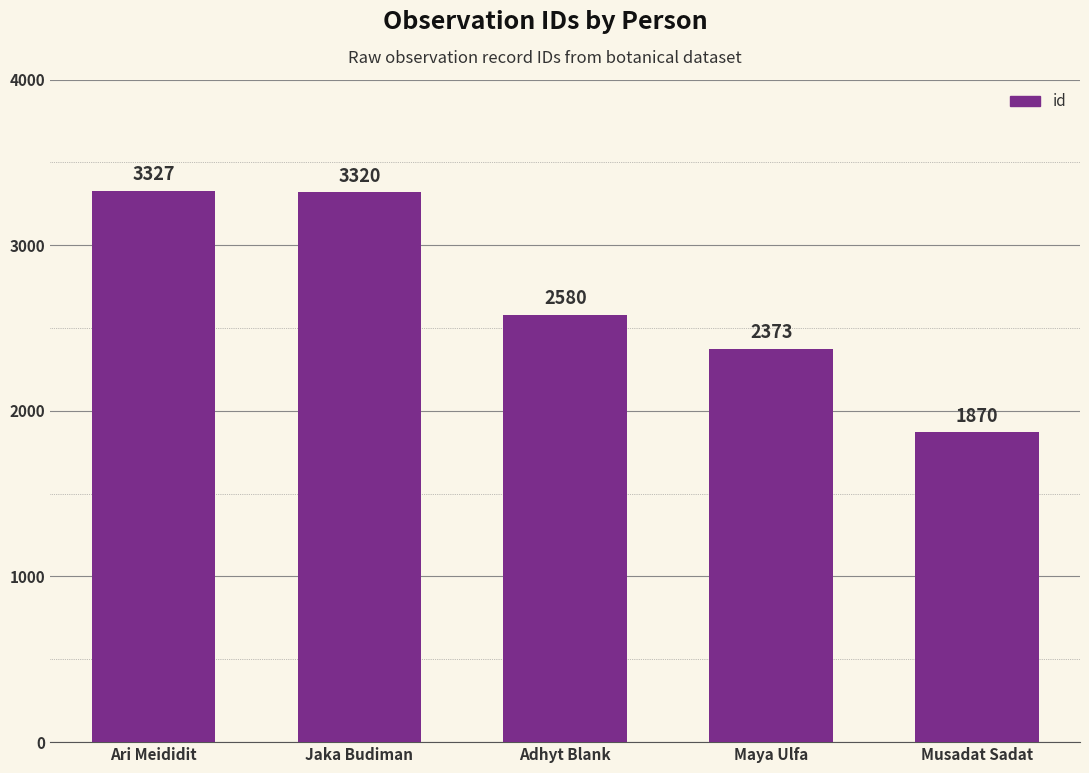

Reading left to right, what are all the values shown in this chart?

3327	3320	2580	2373	1870